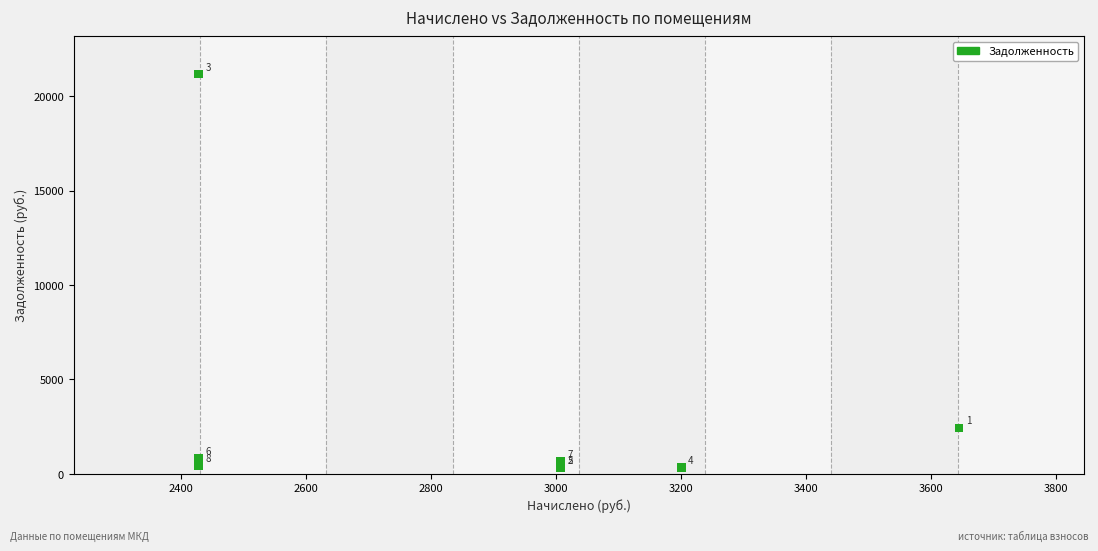

What Y value in the scatter plot is closest to 10747?

2429.7